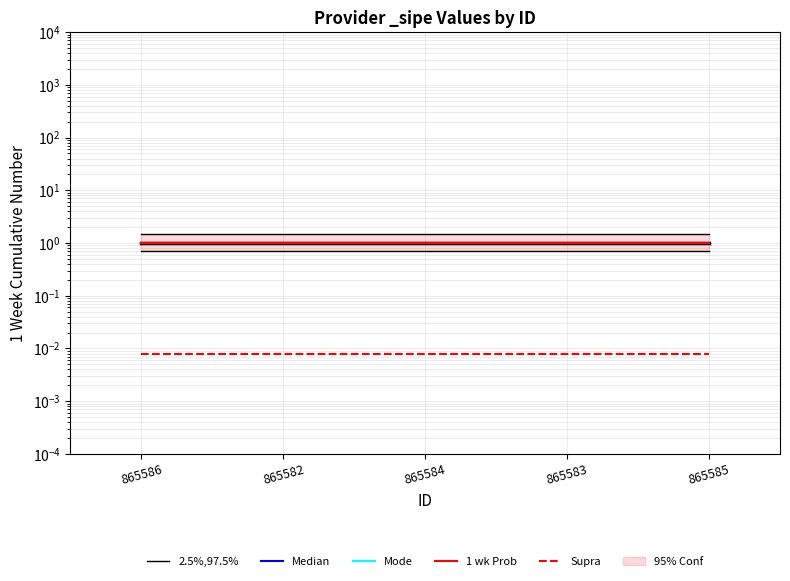

How many distinct data groups are displayed?

5